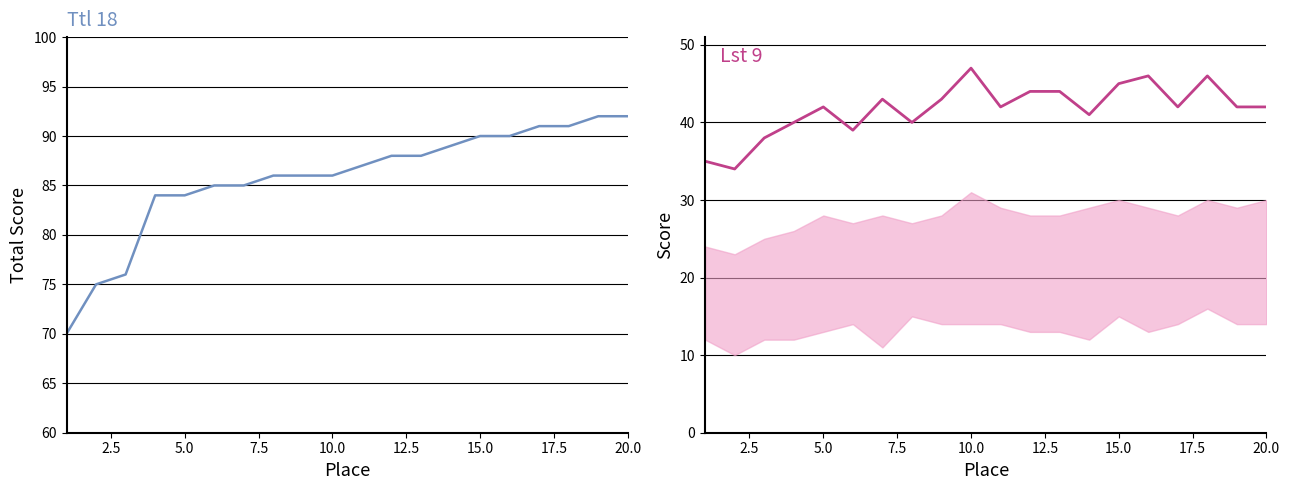

Which series has the widest spread of values?

Ttl 18